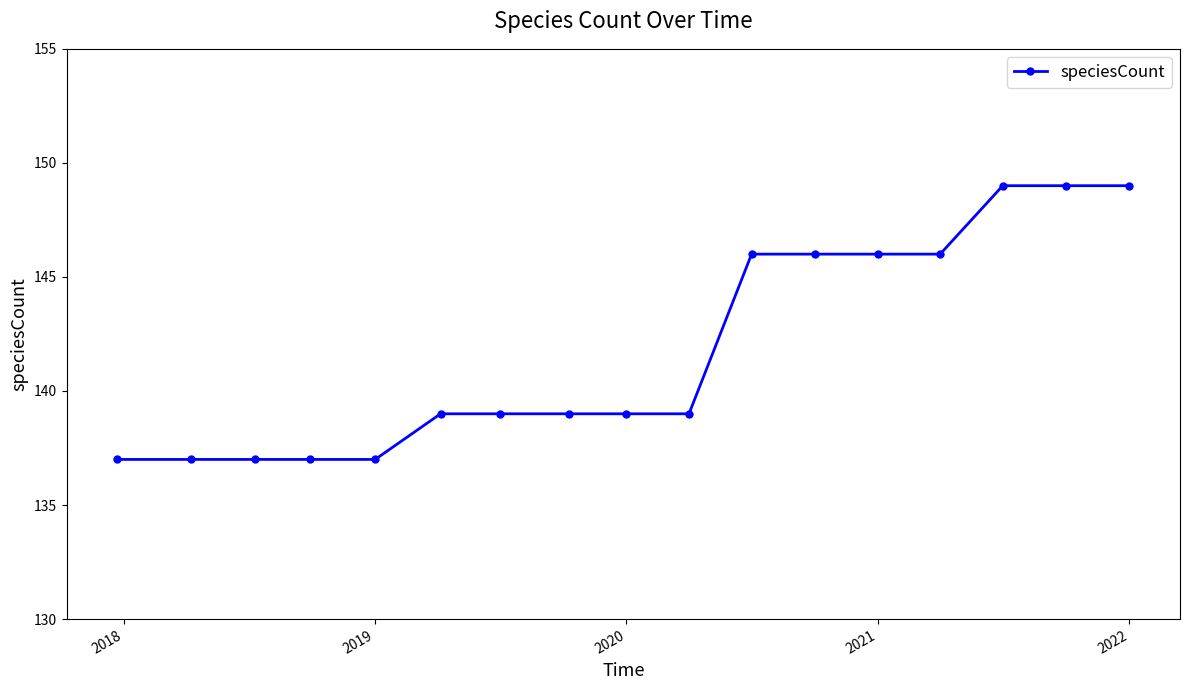

Does the chart display data point markers on the line(s)?

Yes